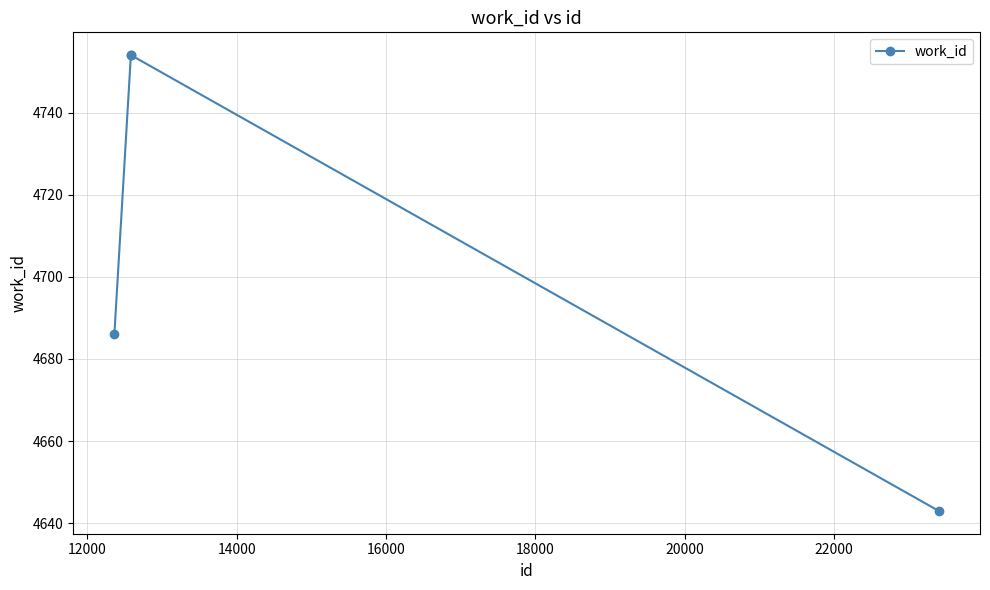

What is the greatest value displayed?

4754